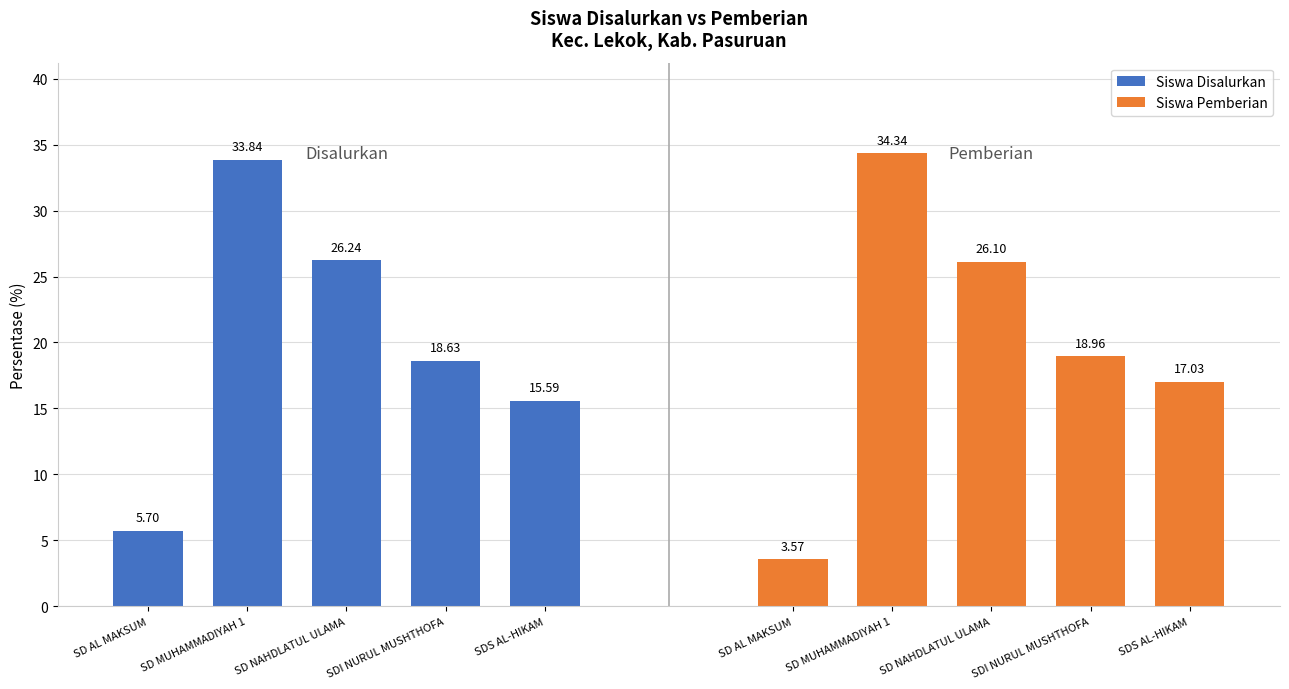

How many series are shown in this chart?

2